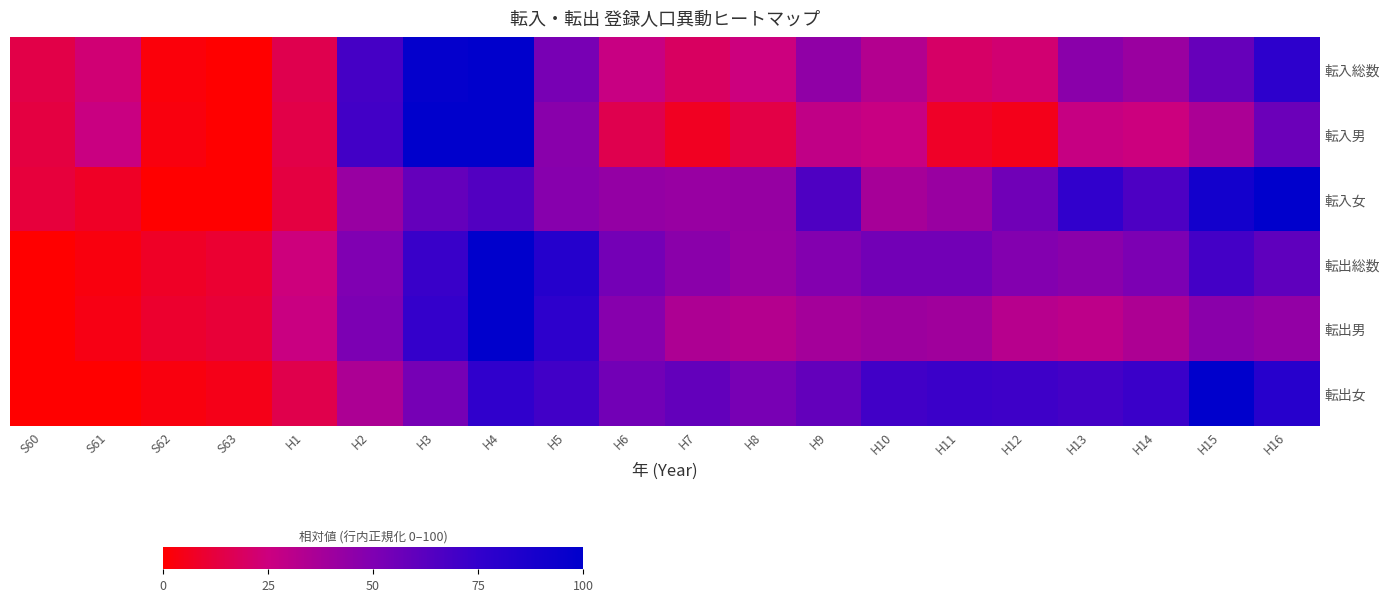

Rank the series by their maximum value, from lowest to highest.

転入総数, 転入男, 転入女, 転出総数, 転出男, 転出女